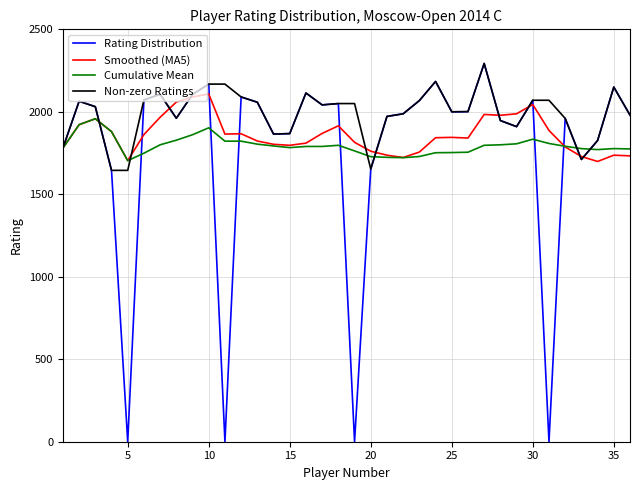

What is the lowest value of the Non-zero Ratings series?

1645